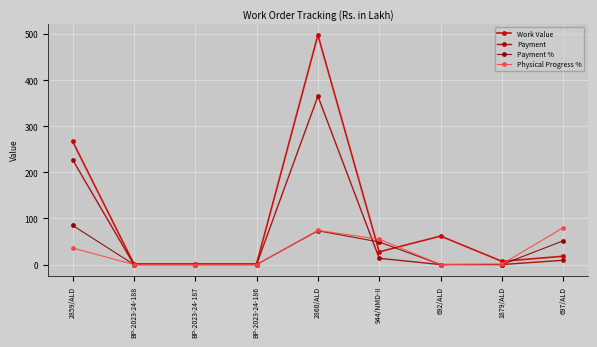

How many interior local peaks does the Work Value series have?

2